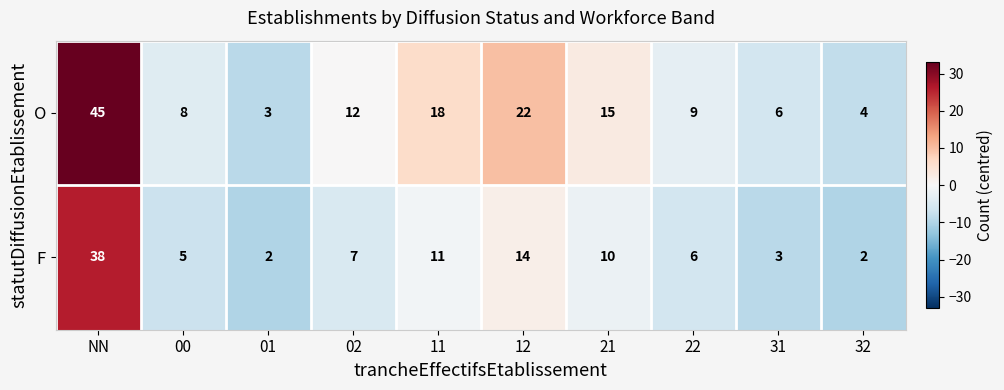

Which series has the widest spread of values?

O